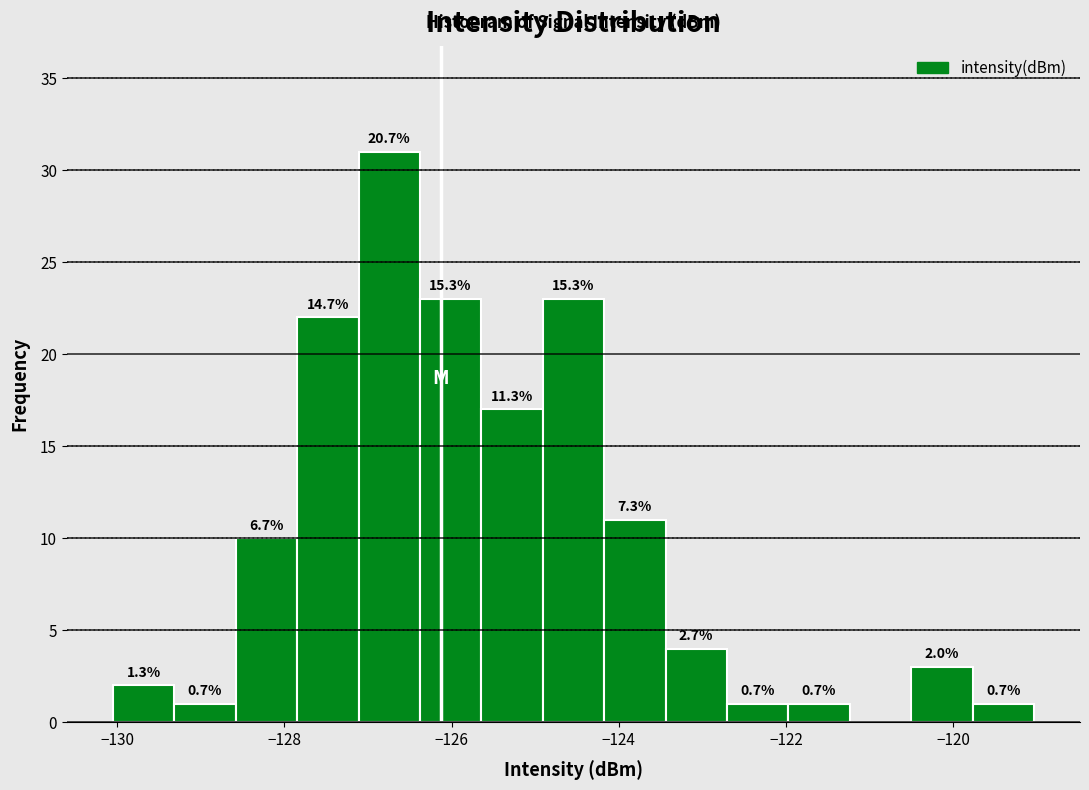

Around what value on the x-axis is the tallest bar? Give the approximate position of its centre, as read against the axis.

-126.8